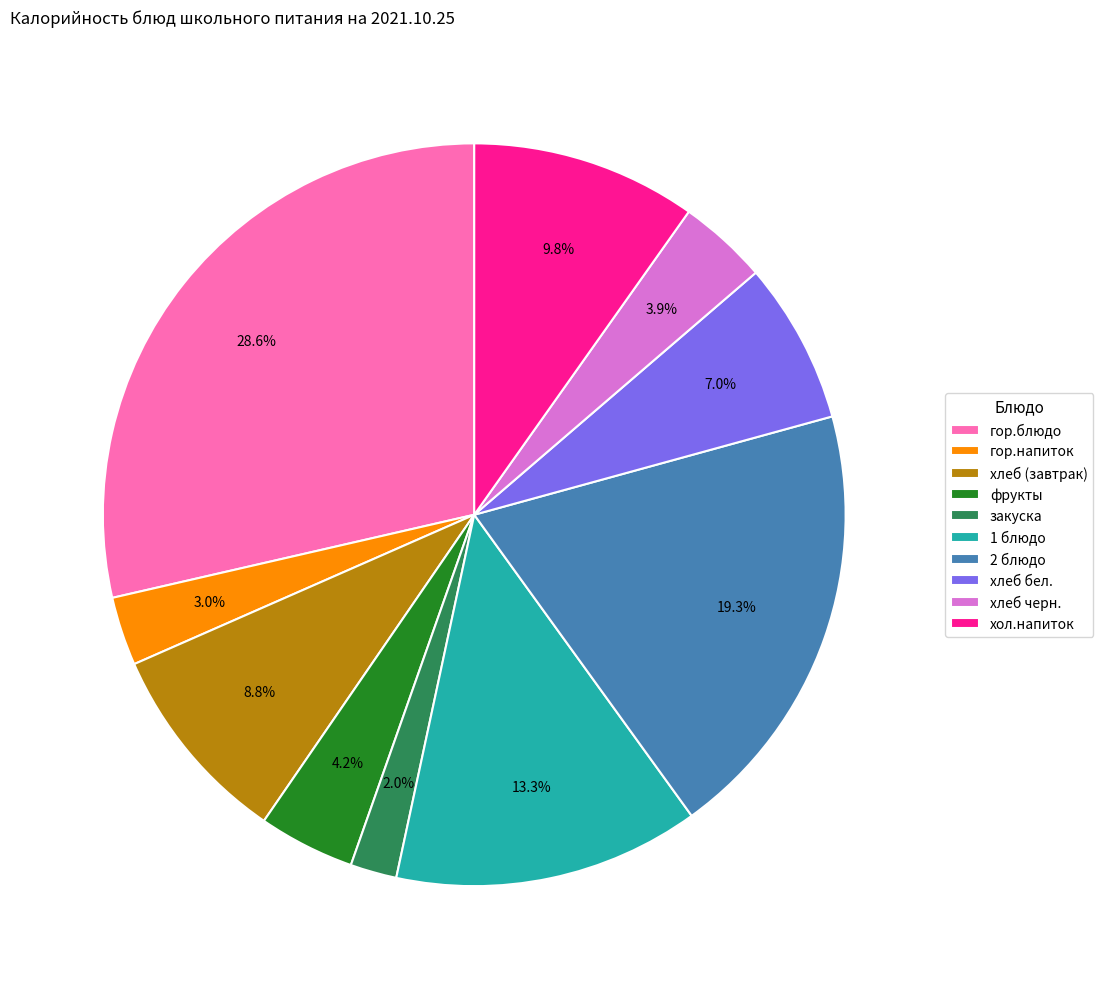

Does хлеб бел. account for over 50% of the chart?

No